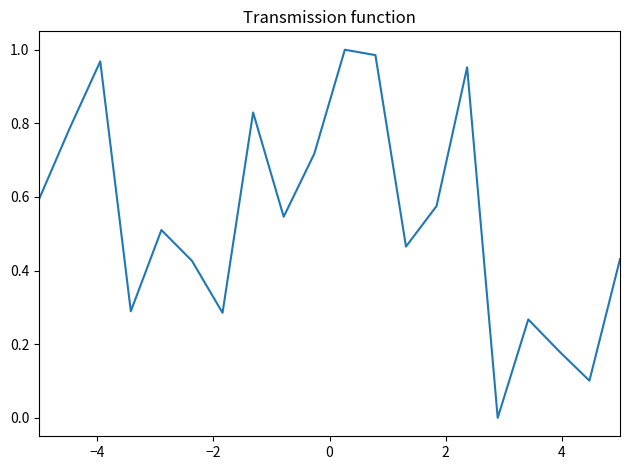

How many series are shown in this chart?

1